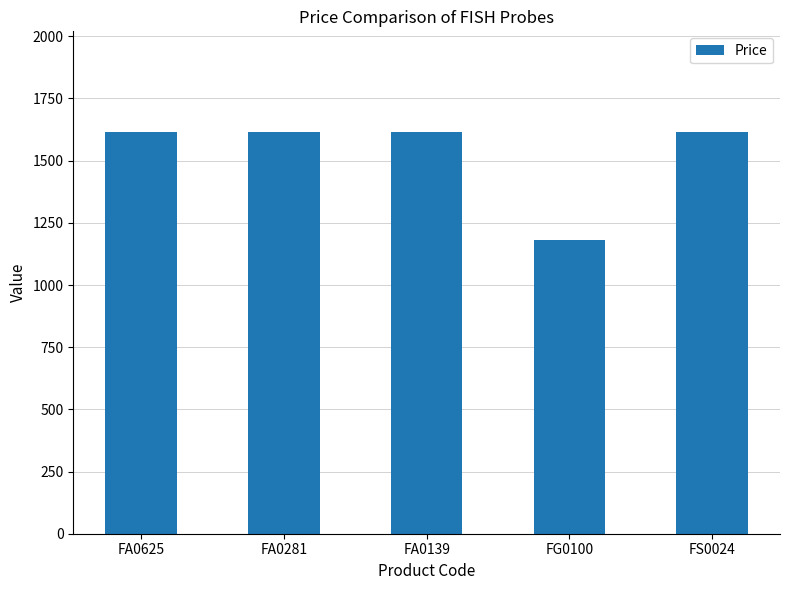

Between FG0100 and FA0139, which is larger?

FA0139